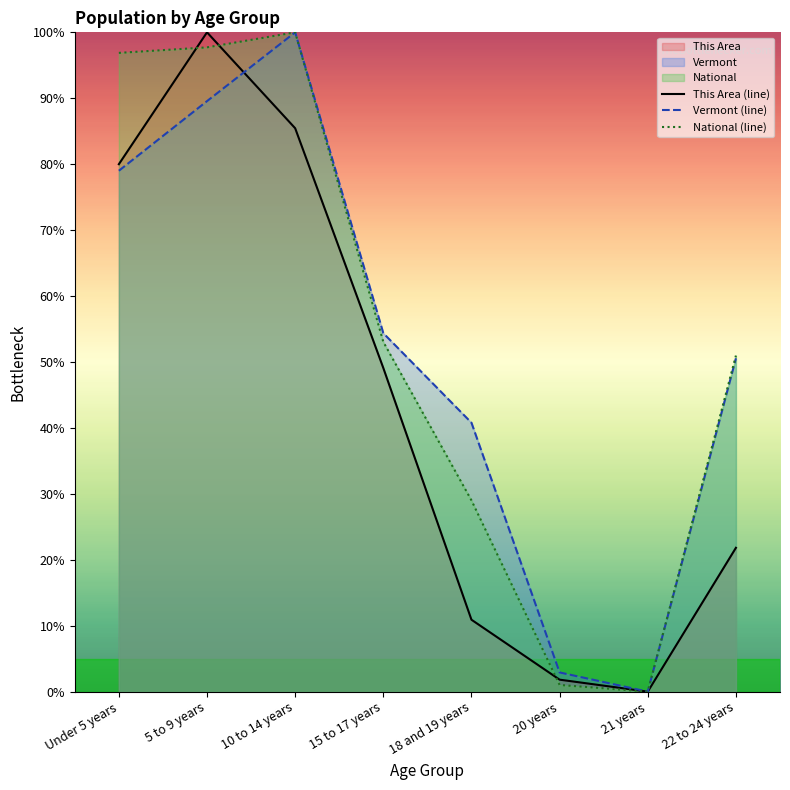

Does the chart display data point markers on the line(s)?

No